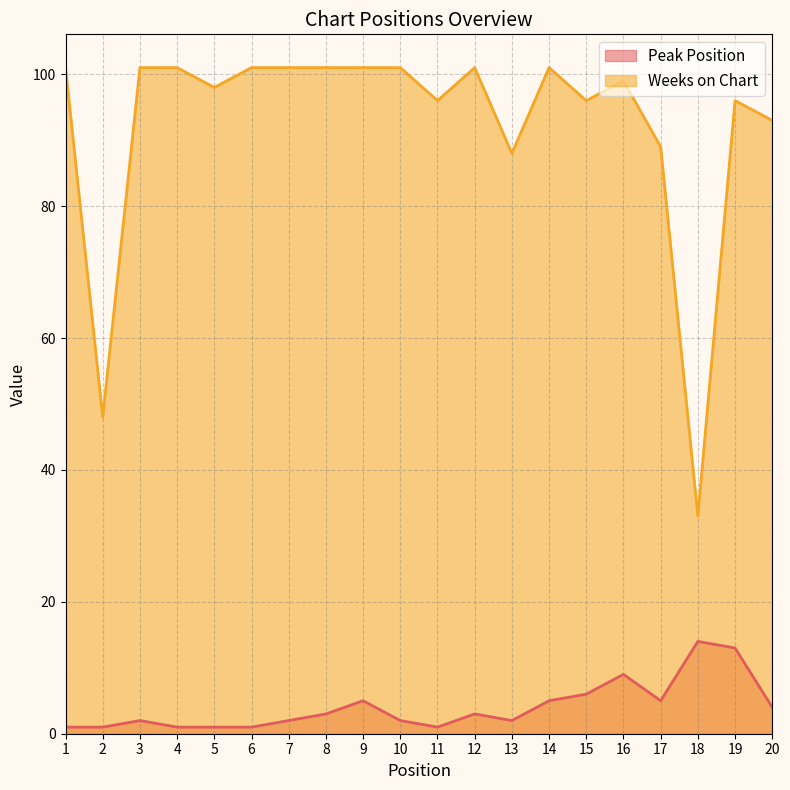

Which series has the widest spread of values?

Weeks on Chart